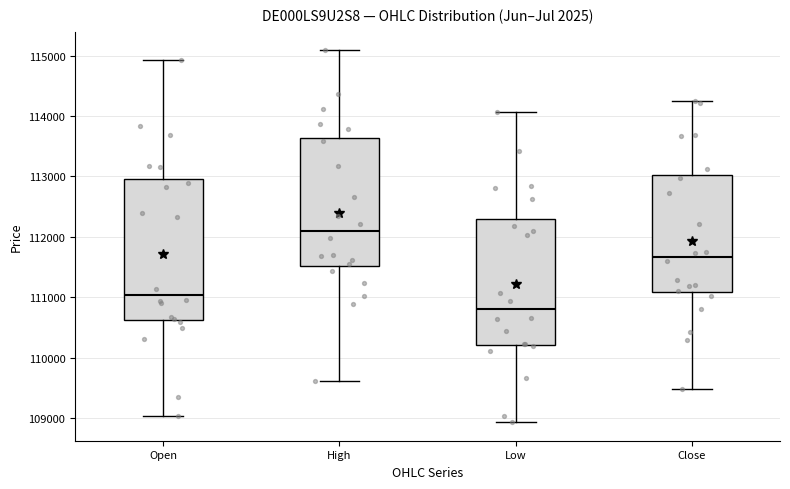

Where does the lower whisker of the box for Open end on the y-axis? The values are not printed on the chart, so give them approximately, as read against the axis.

109000